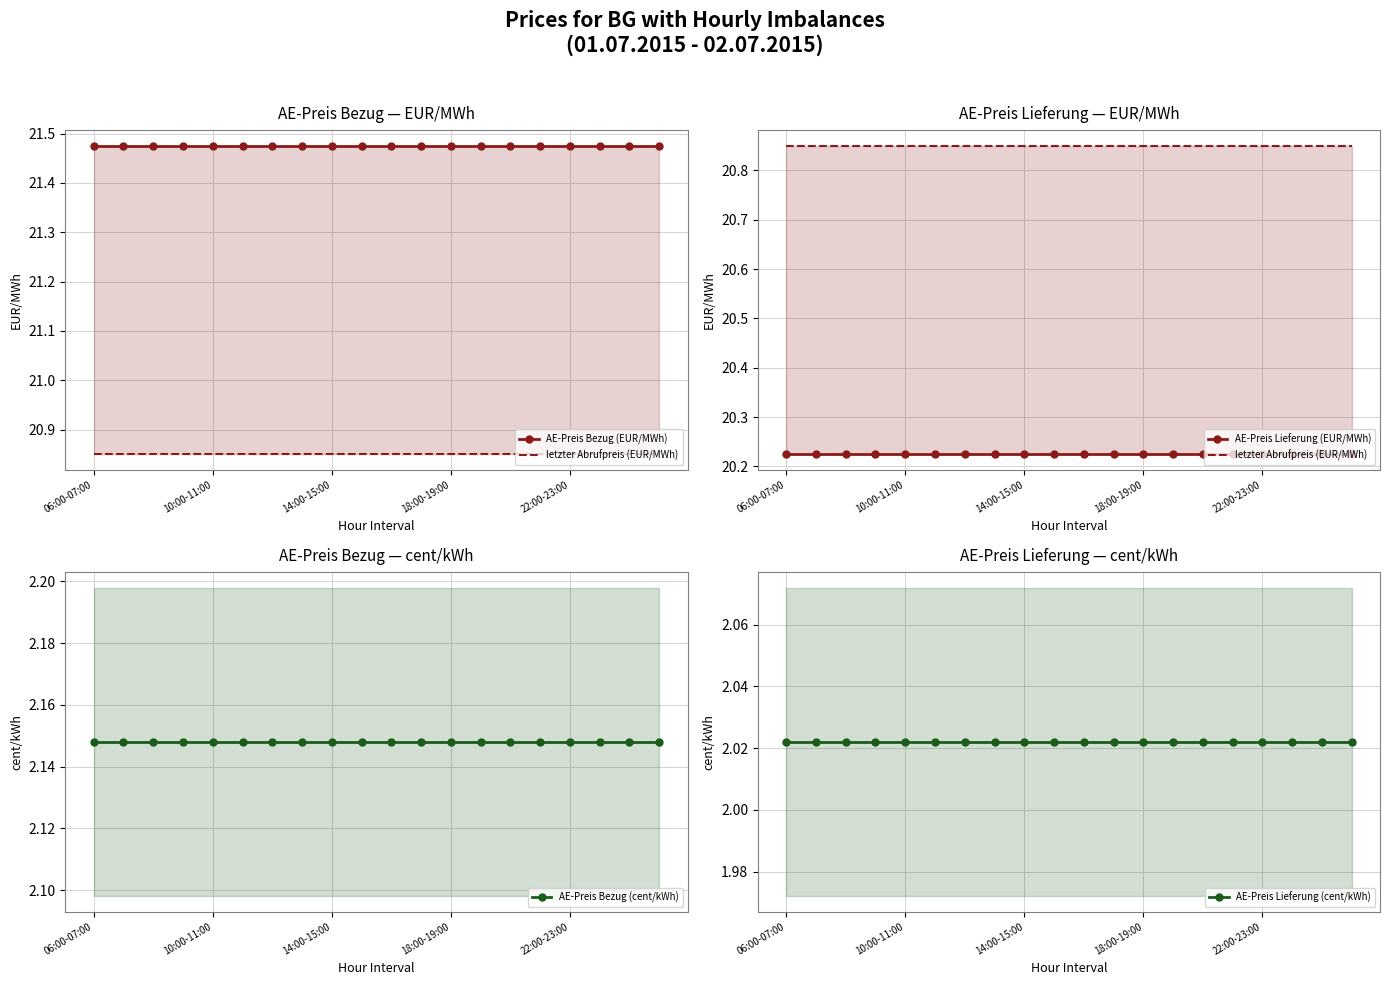

Which series has the largest total across all categories?

AE-Preis Bezug (EUR/MWh)